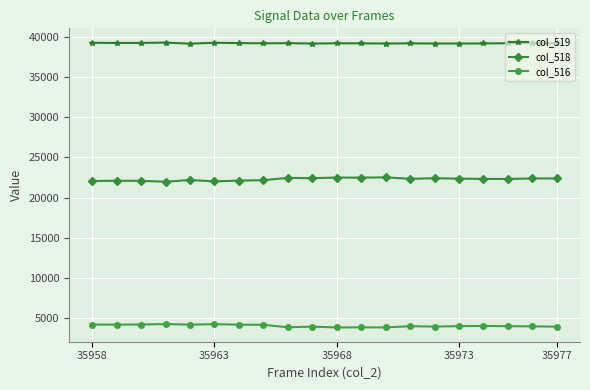

What is the value of the col_516 point at the 12th from the left?

3818